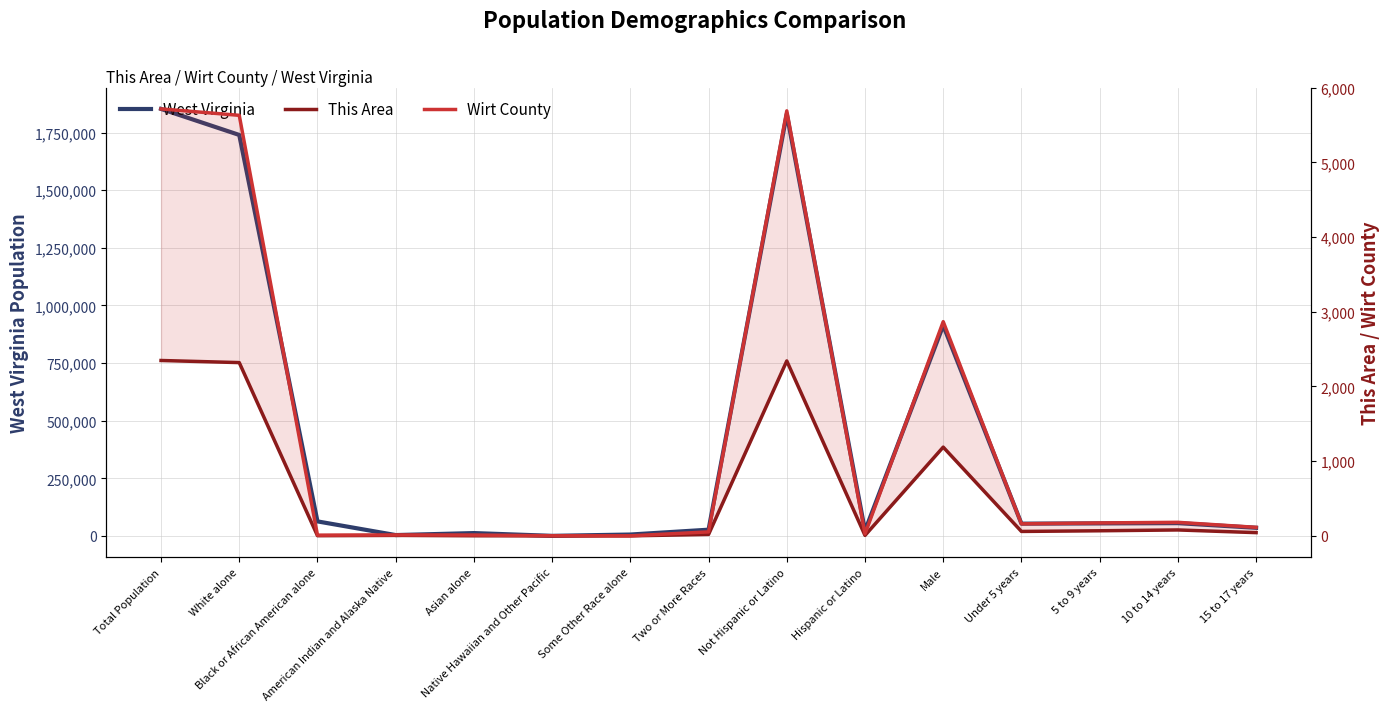

What position from the left is Hispanic or Latino?

10